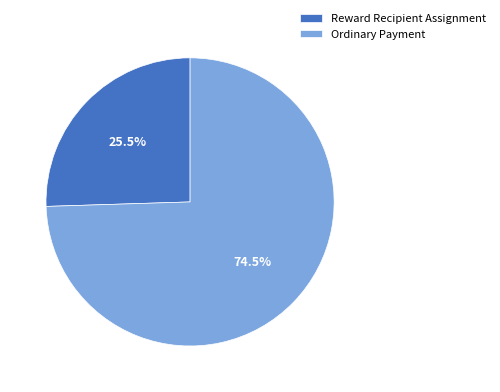

Does Ordinary Payment represent more than half of the total?

Yes